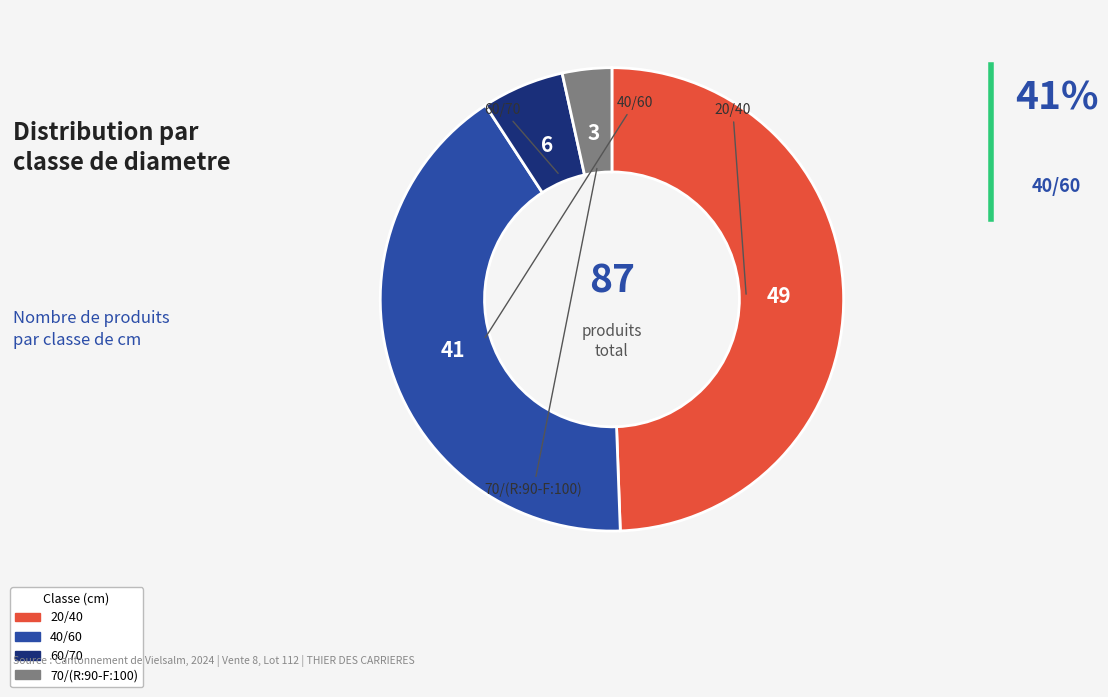

Rank the categories by value from lowest to highest.

70/(R:90-F:100), 60/70, 40/60, 20/40